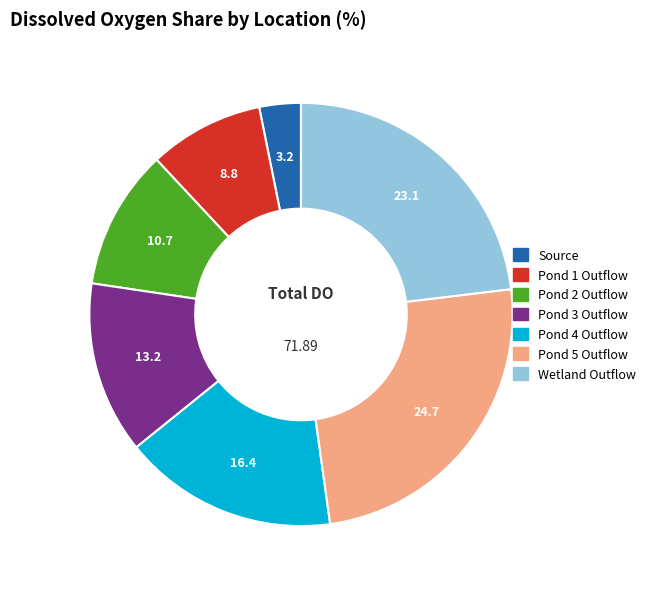

Does Pond 1 Outflow represent more than half of the total?

No